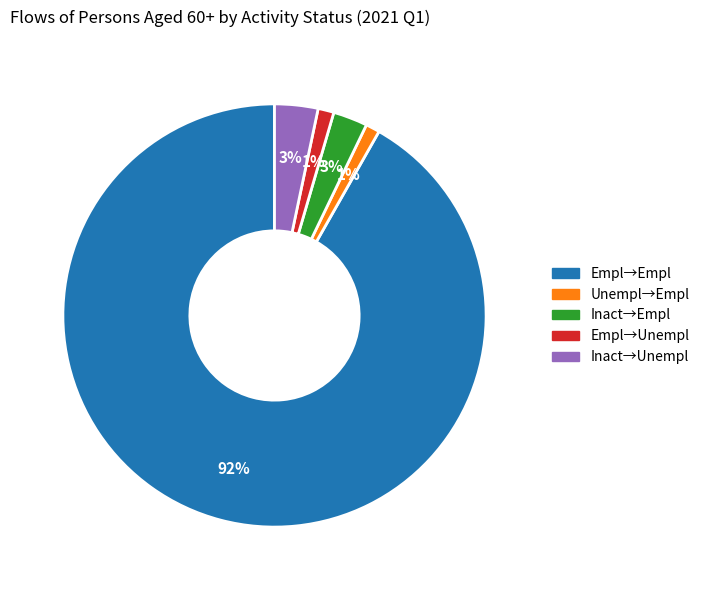

To the nearest percent, what is the combined percentage of Empl→Empl and Unempl→Empl?

93%